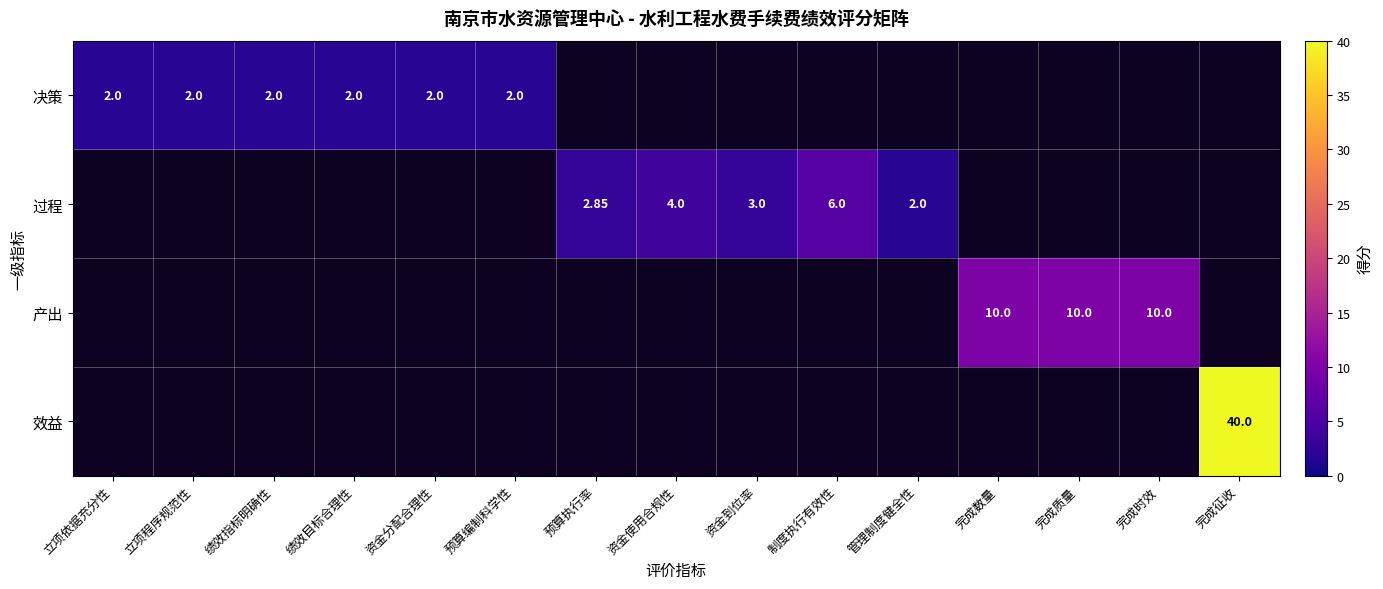

Which label corresponds to the largest value in the chart?

完成征收